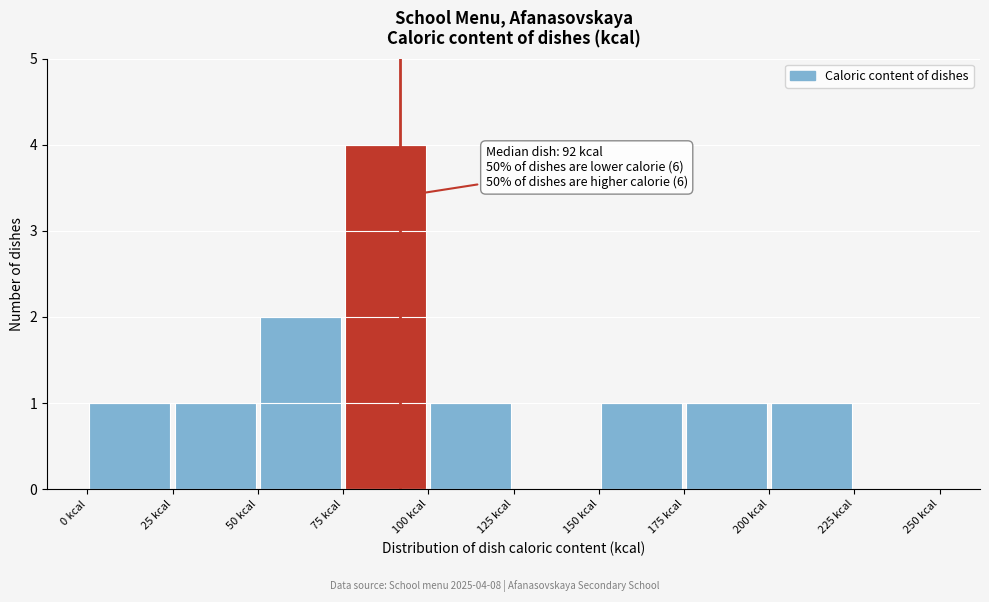

Over which range of the x-axis is the bar tallest?

75 to 100